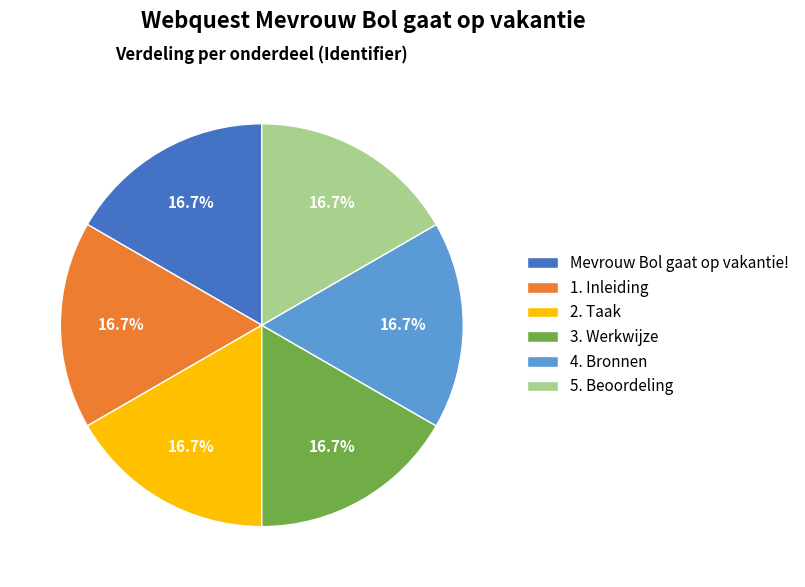

The 4. Bronnen slice represents 24% of the pie. True or false?

False